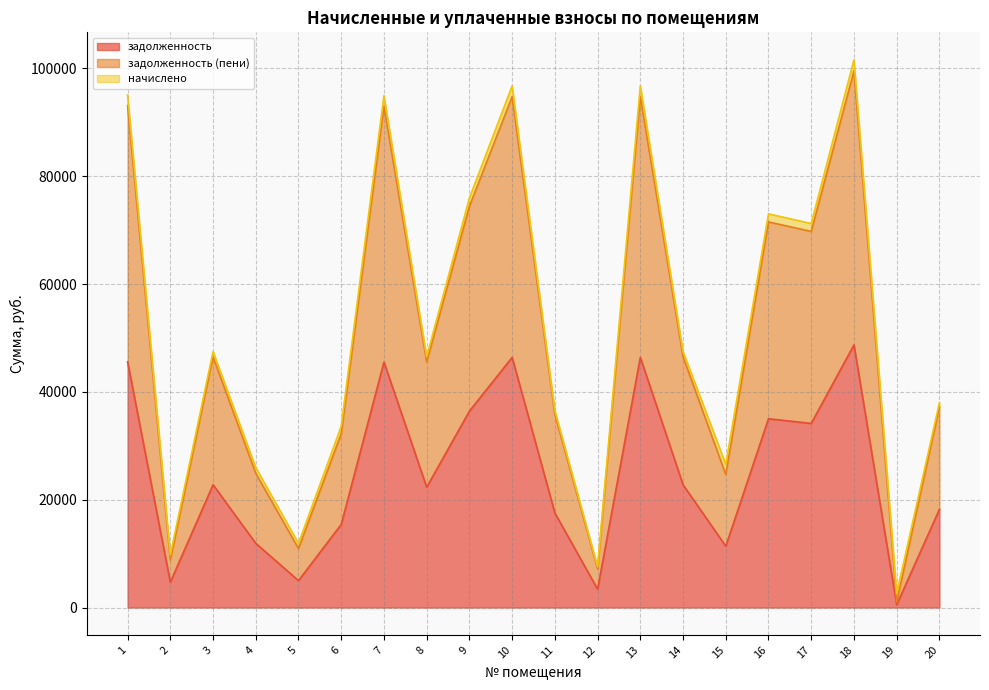

What is the total value across all series at 3?

47478.0